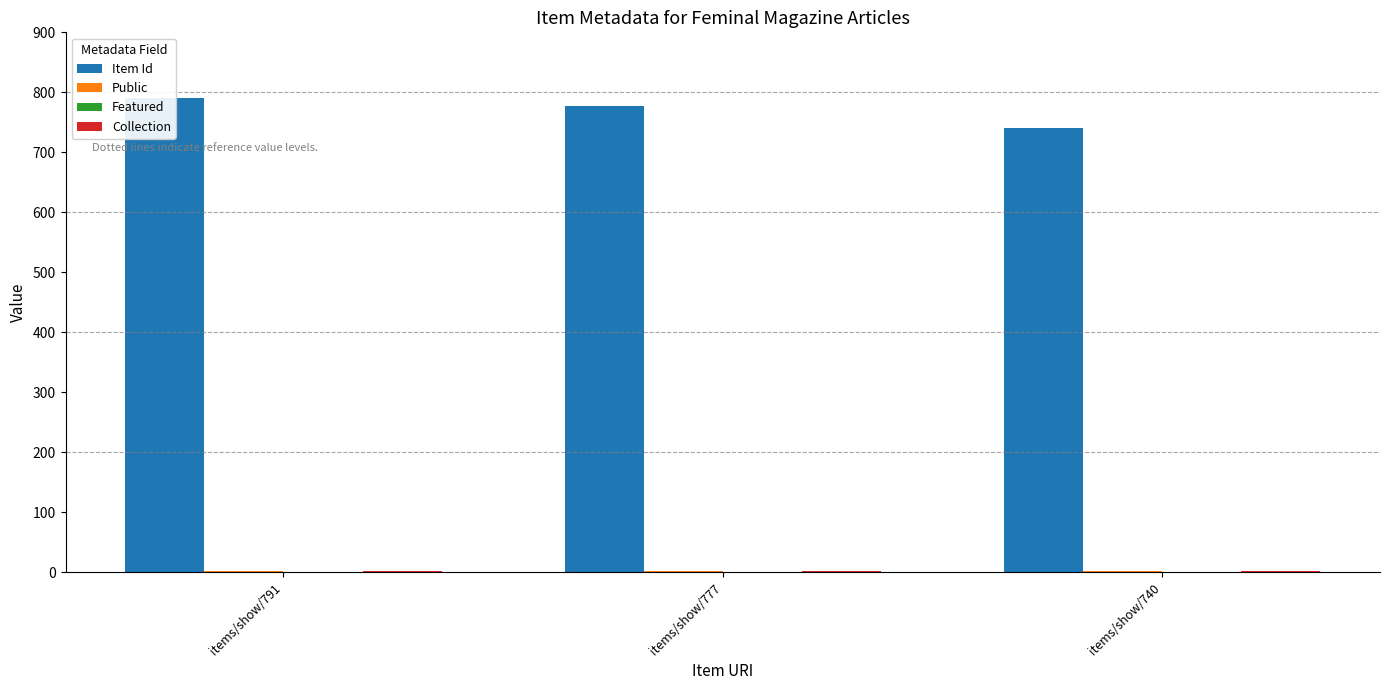

The Featured series shows 0 at items/show/777. True or false?

True